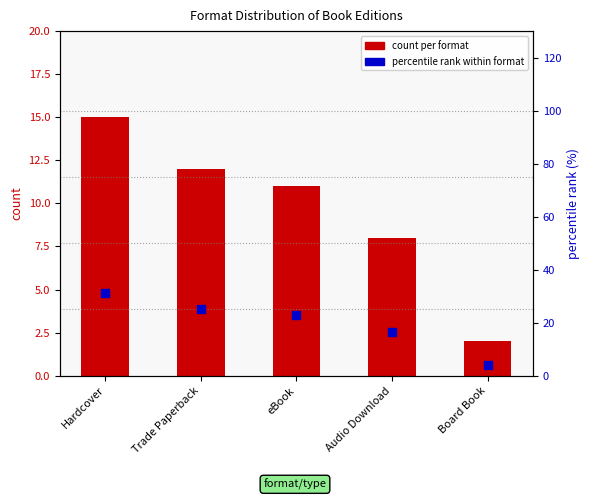

Which series reaches the maximum Y coordinate?

percentile rank within format